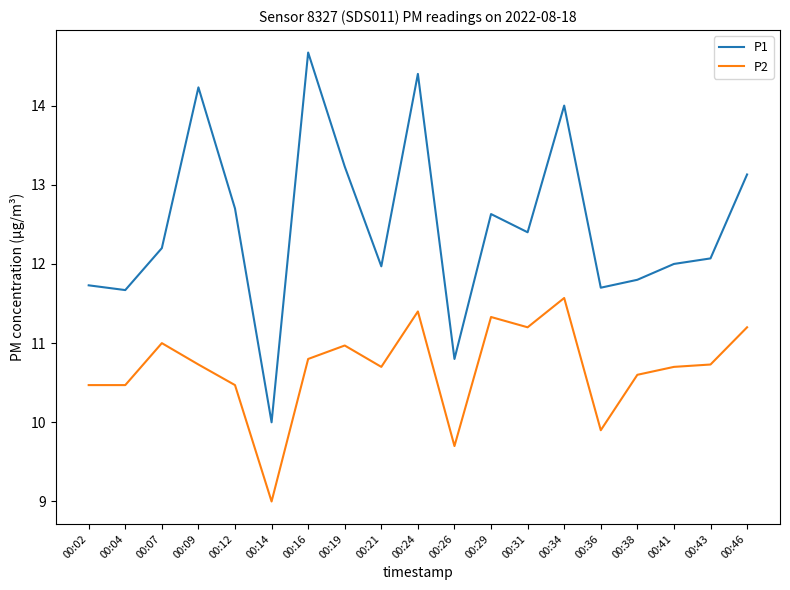

What is the total value across all series at 00:43?

22.8